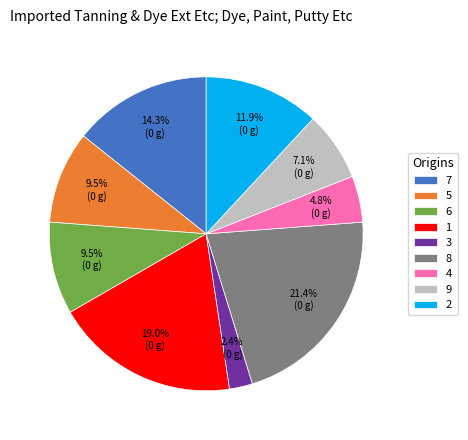

The 9 slice represents 1% of the pie. True or false?

False